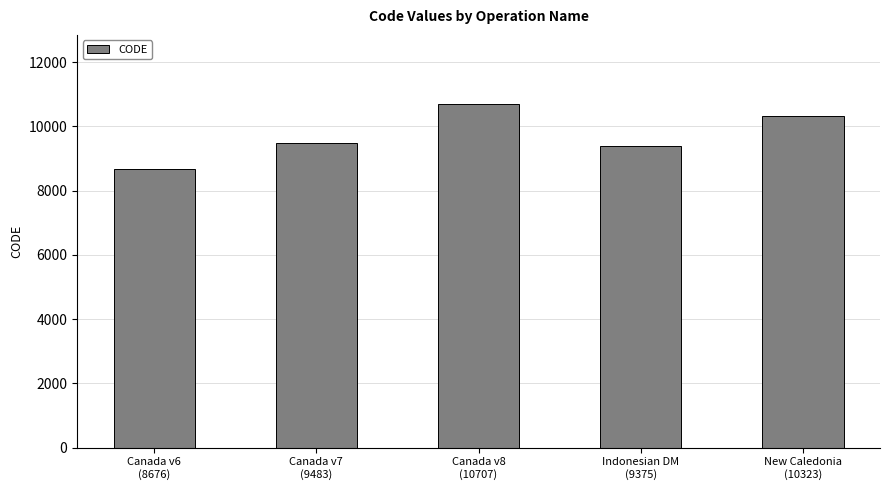

At which label is the value closest to 9691?

Canada v7
(9483)